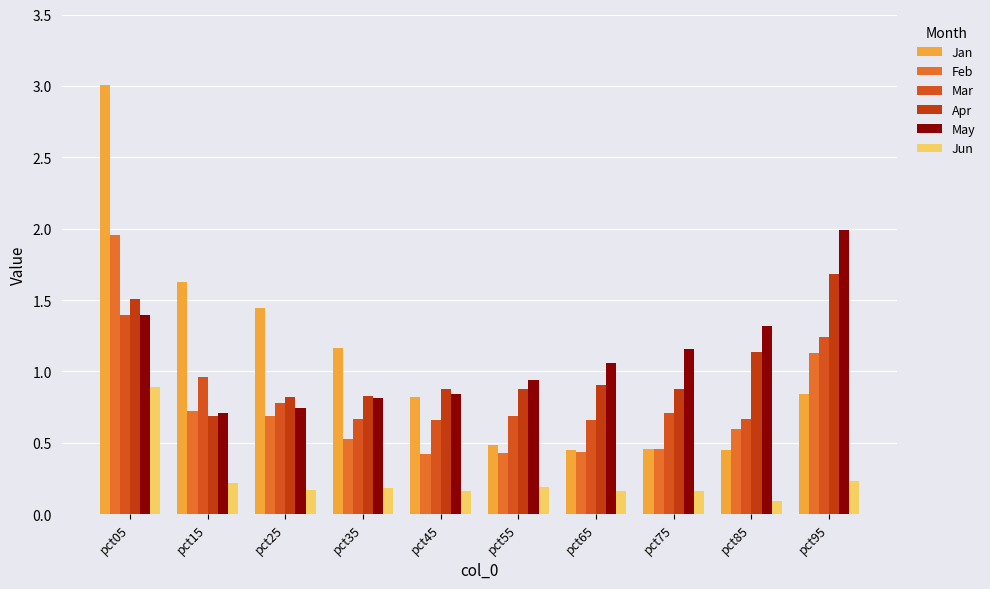

The value of Jan at pct65 is 0.5. True or false?

True